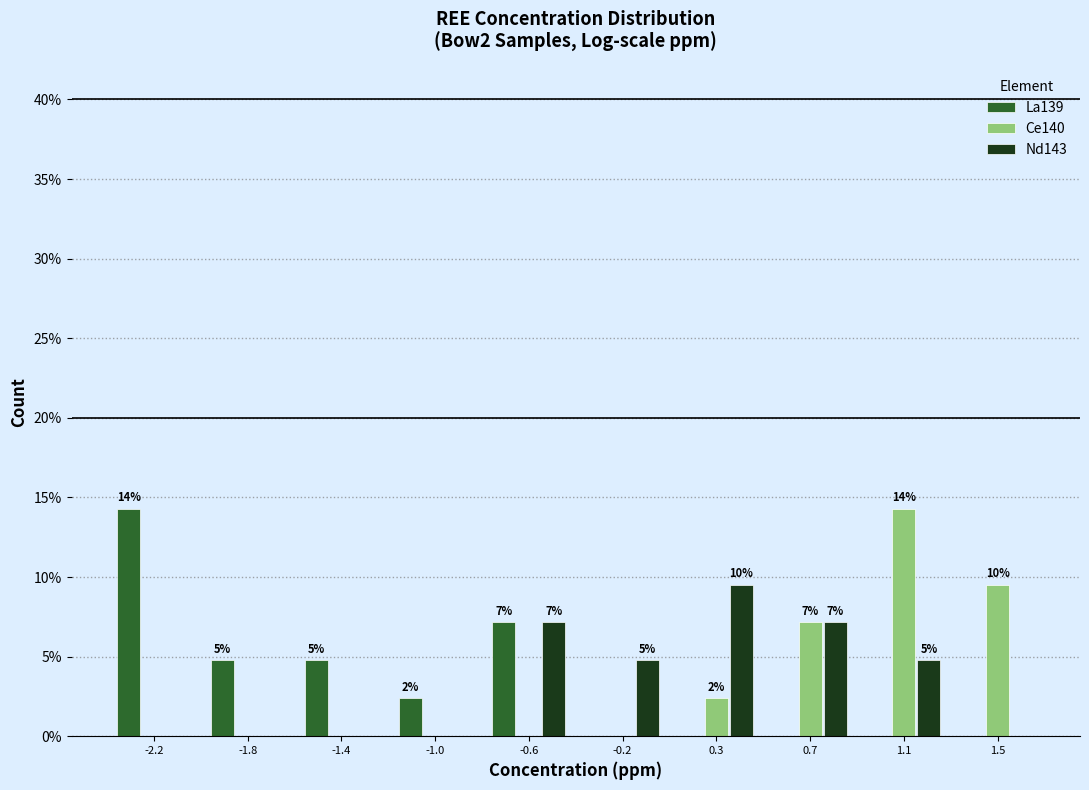

Reading left to right, what are all the values shown in this chart?

La139: -2.2=14.3	-1.8=4.8	-1.4=4.8	-1.0=2.4	-0.6=7.1	-0.2=0.0	0.3=0.0	0.7=0.0	1.1=0.0	1.5=0.0
Ce140: -2.2=0.0	-1.8=0.0	-1.4=0.0	-1.0=0.0	-0.6=0.0	-0.2=0.0	0.3=2.4	0.7=7.1	1.1=14.3	1.5=9.5
Nd143: -2.2=0.0	-1.8=0.0	-1.4=0.0	-1.0=0.0	-0.6=7.1	-0.2=4.8	0.3=9.5	0.7=7.1	1.1=4.8	1.5=0.0